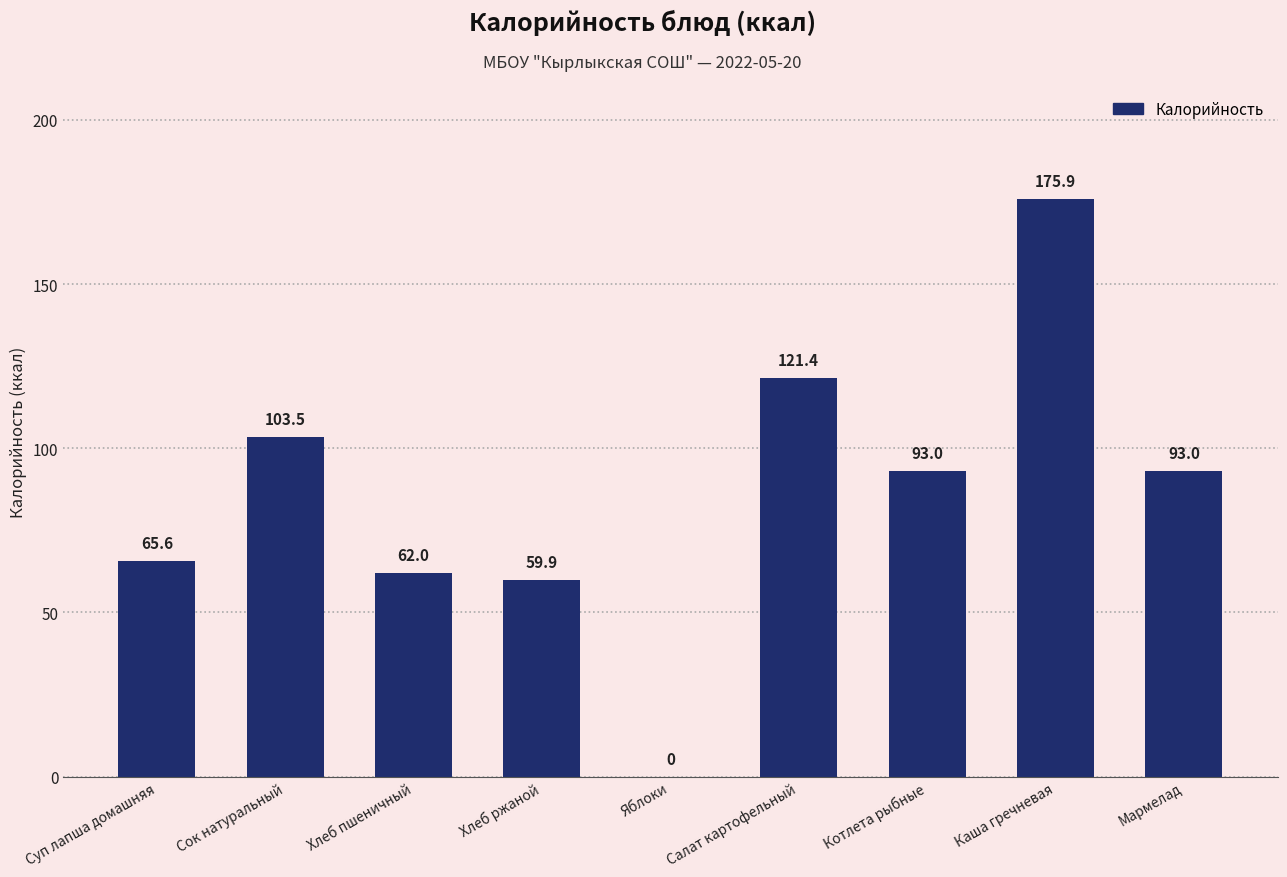

How many values exceed 92?

5